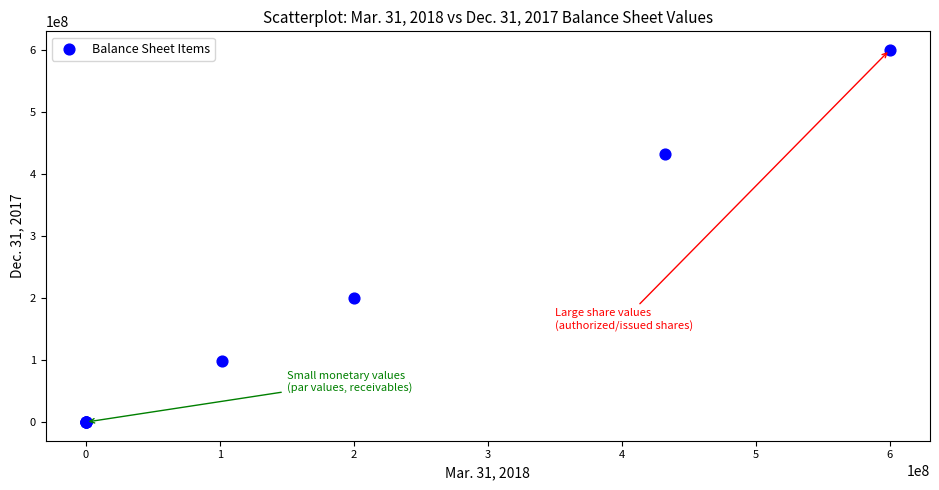

What Y value in the scatter plot is closest to 300000000?

200000000.0